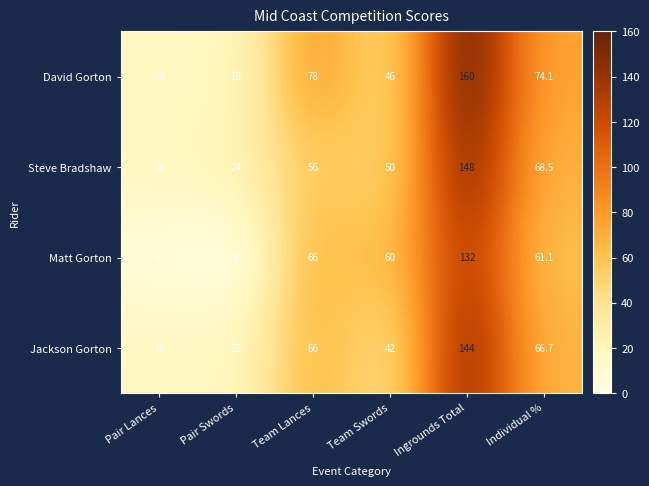

The value of Jackson Gorton at Ingrounds Total is 144.0. True or false?

True